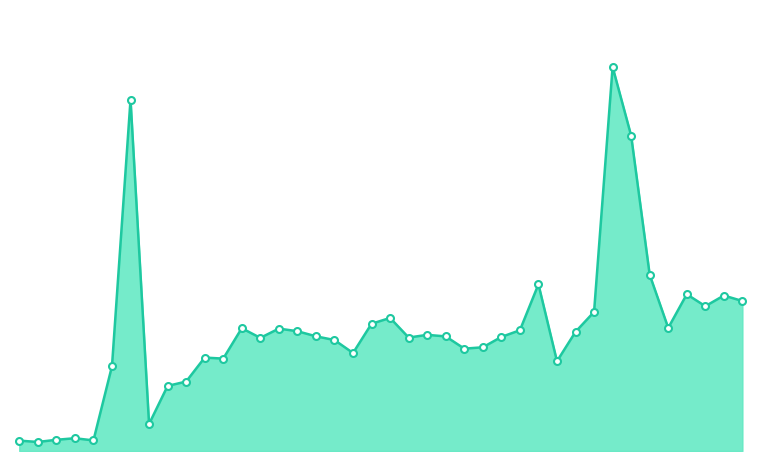

At which category does the data reach its first local peak?

00:07